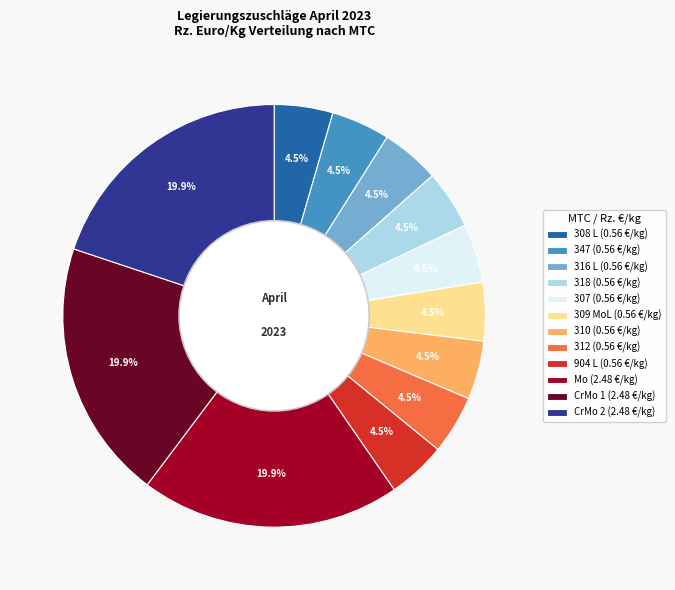

The 309 MoL slice represents 13% of the pie. True or false?

False